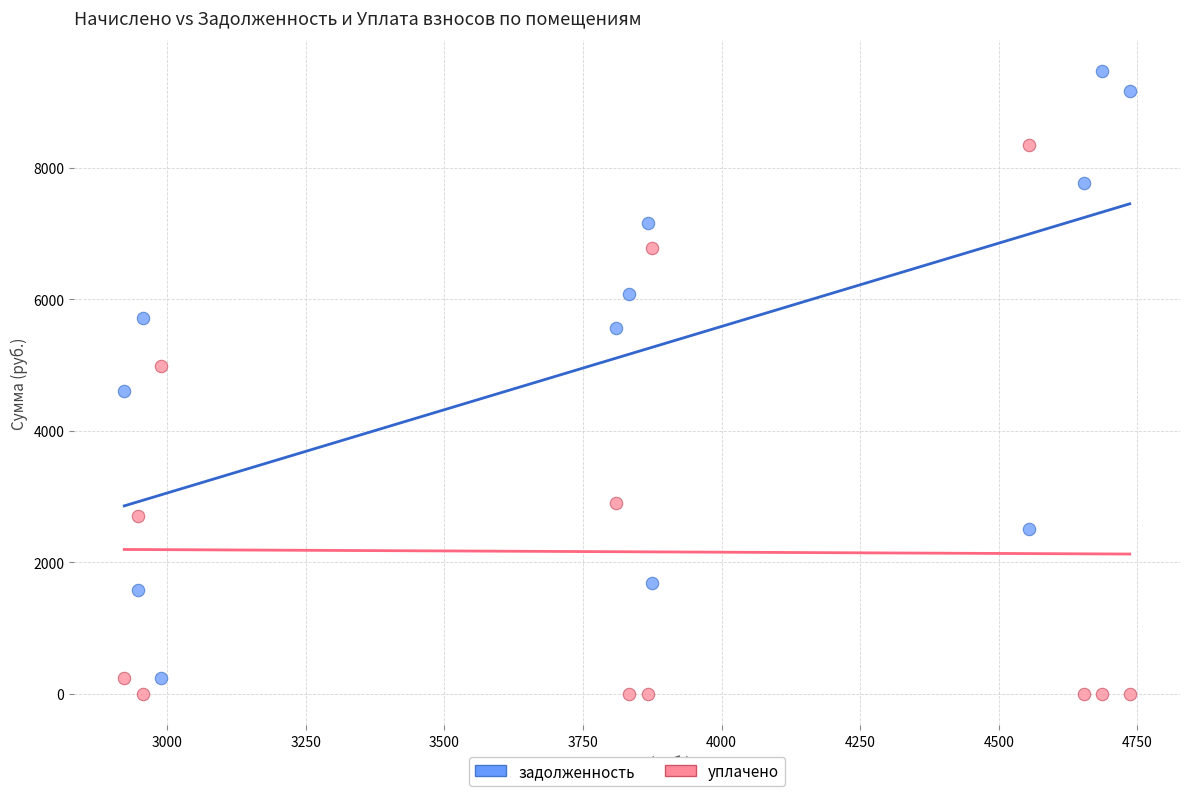

Which series has the widest spread of Y values?

задолженность